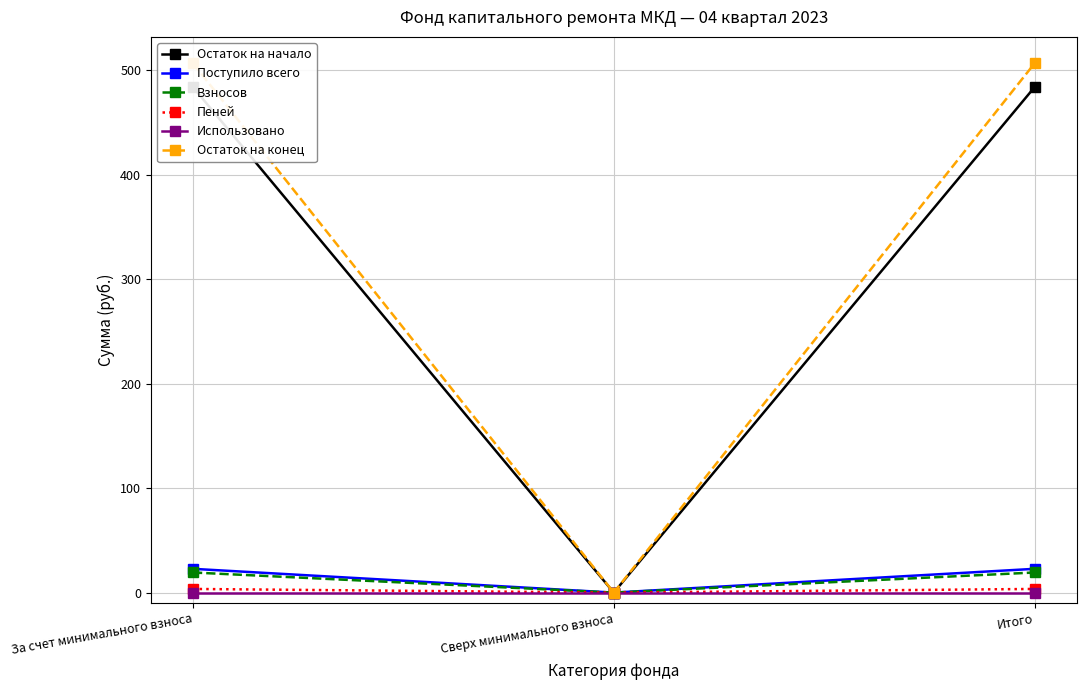

What value does the Остаток на конец series have at Итого?

506.5